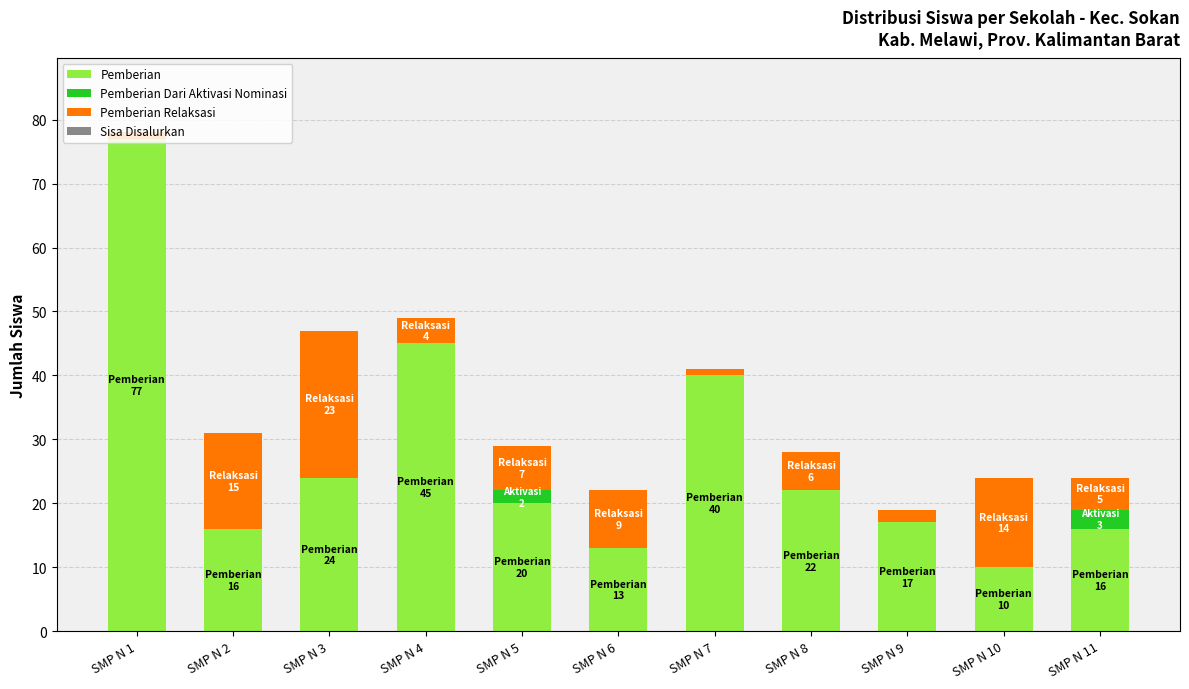

The Pemberian series shows 7 at SMP N 11. True or false?

False